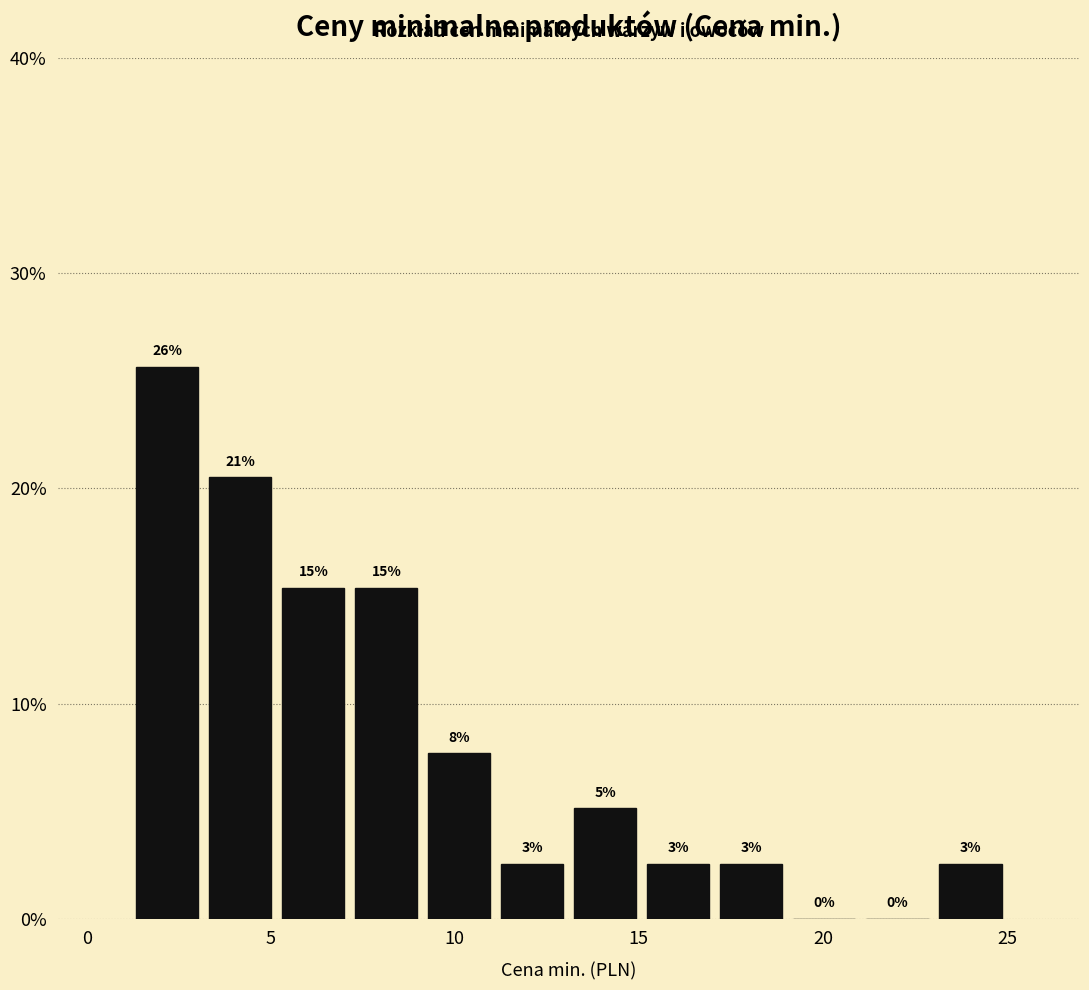

Read against the x-axis, roughly where is the centre of the tallest bar?

2.0